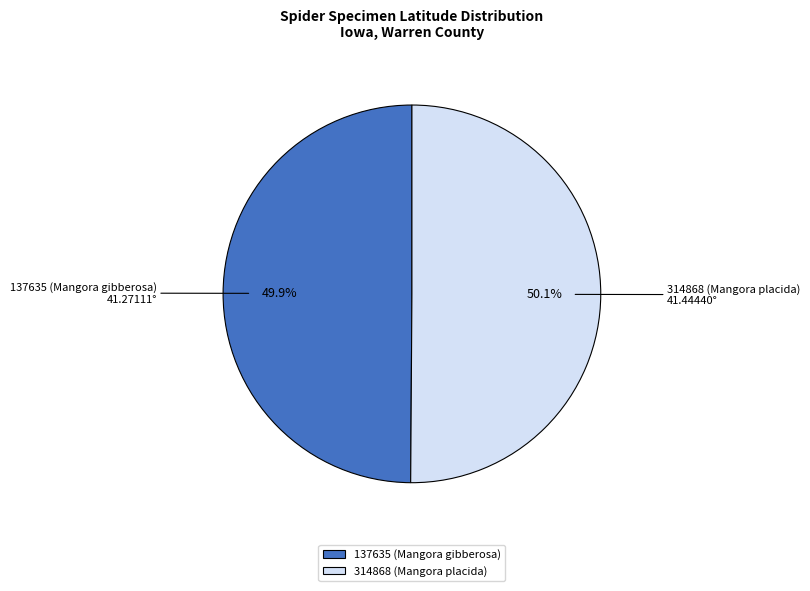

The 137635 (Mangora gibberosa) slice represents 50% of the pie. True or false?

True